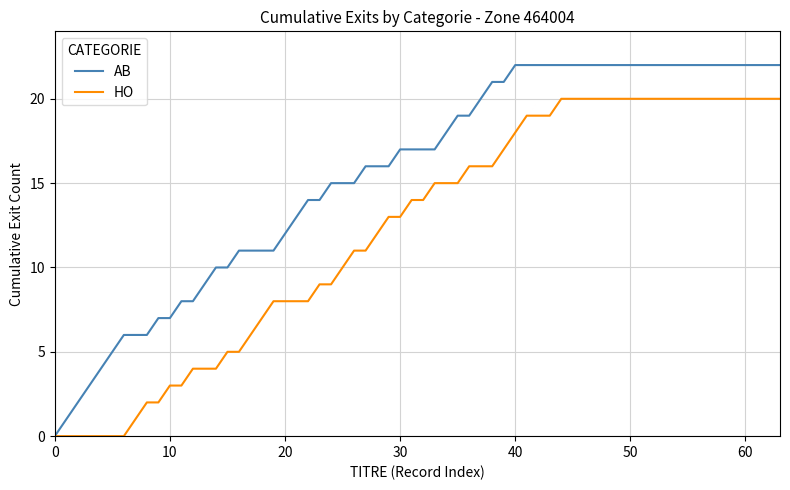

What is the average value of the HO series?

12